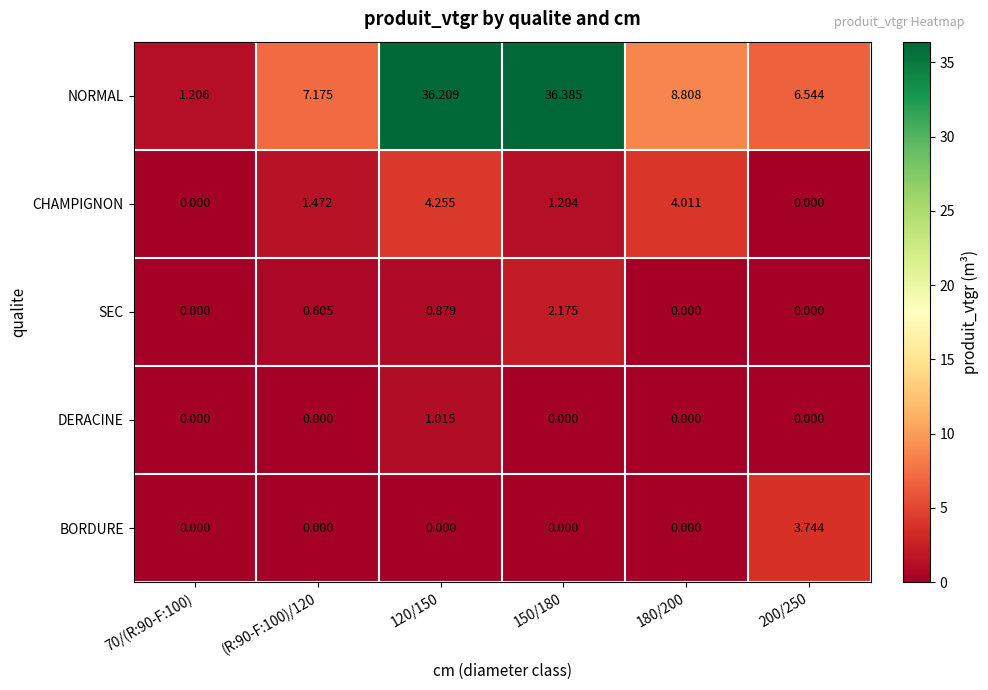

At 120/150, list the series in order from largest to smallest.

NORMAL, CHAMPIGNON, DERACINE, SEC, BORDURE